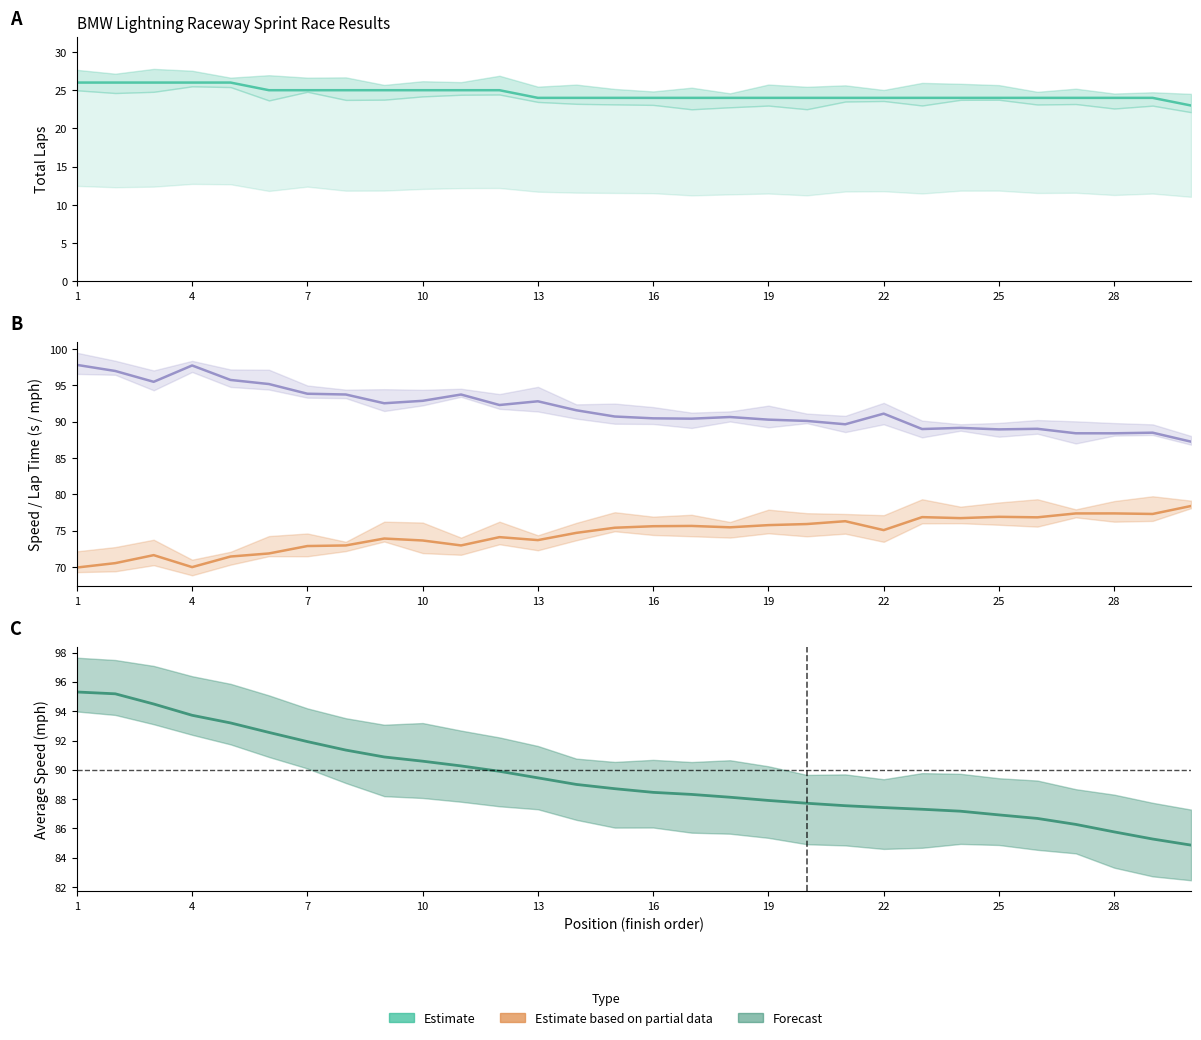

What is the sum of all Total Laps values?

736.0